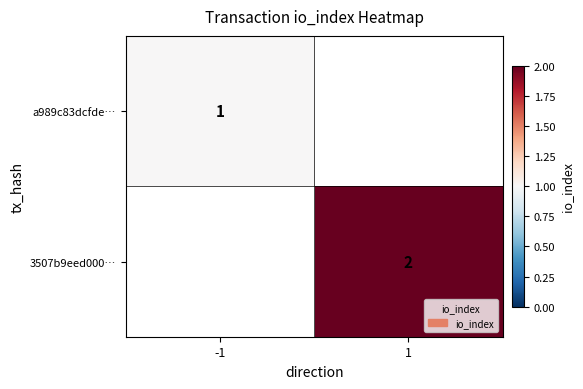

The value of 3507b9eed000… at 1 is 1. True or false?

False